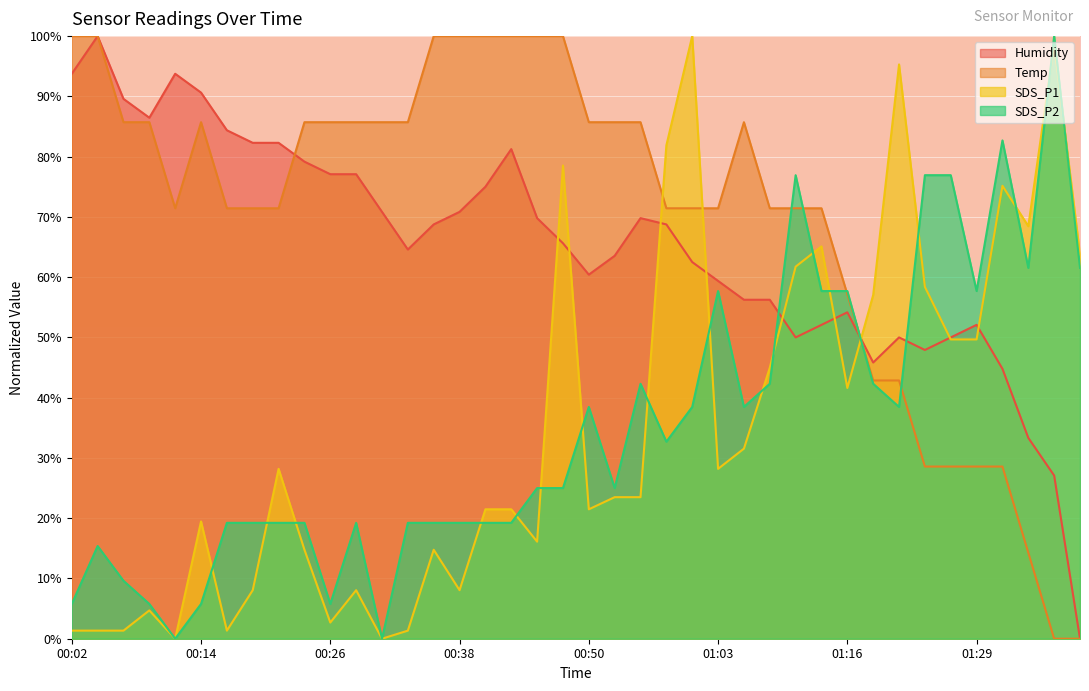

Is the value of Humidity at 00:06 greater than the value of SDS_P1 at 00:41?

Yes